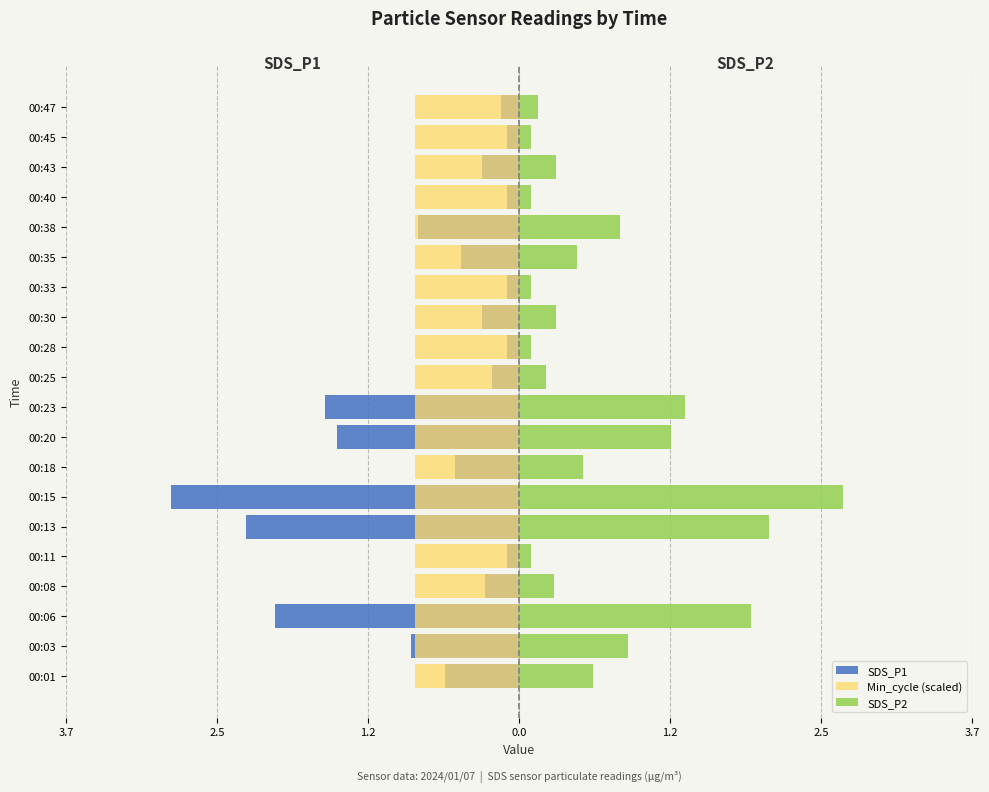

Which series has the largest total across all categories?

Min_cycle (scaled)